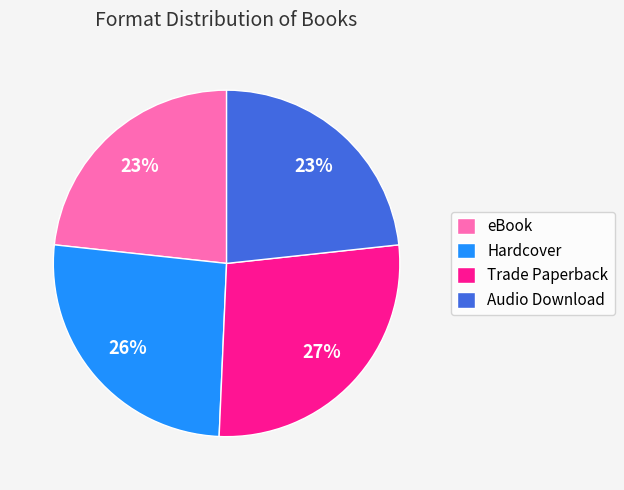

Is Audio Download the majority of the pie?

No